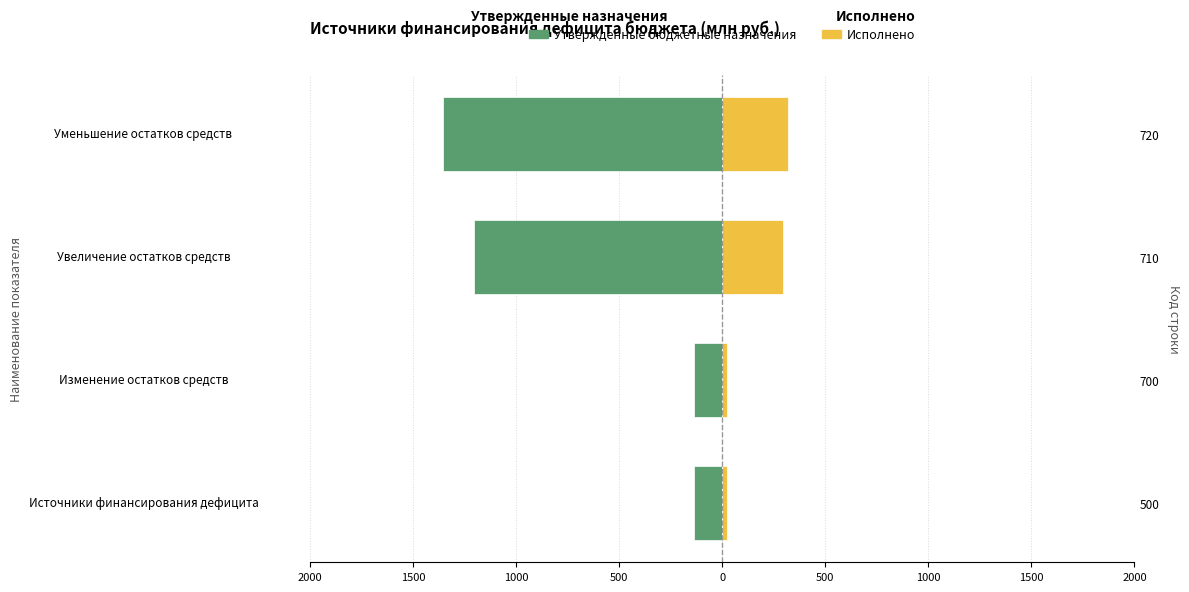

What are all the series names shown in the legend?

Утвержденные бюджетные назначения, Исполнено